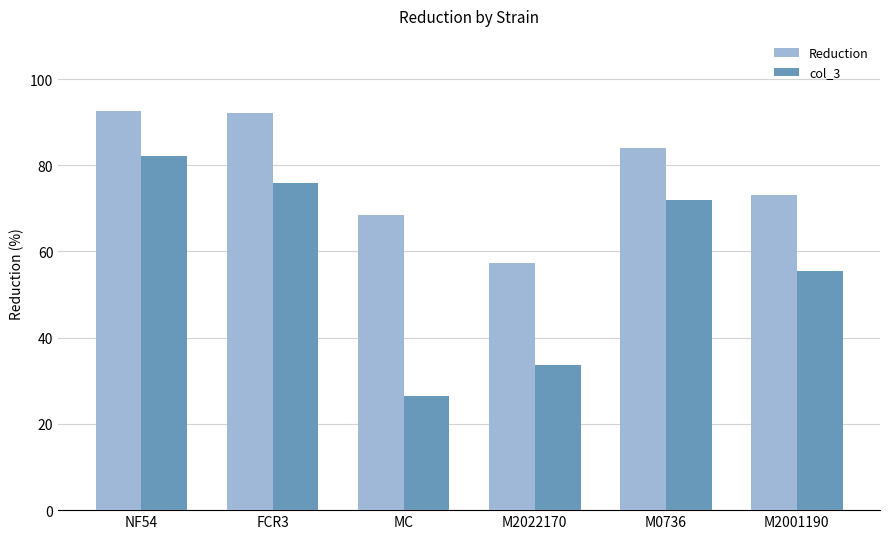

Which category has the lowest value in the Reduction series?

M2022170